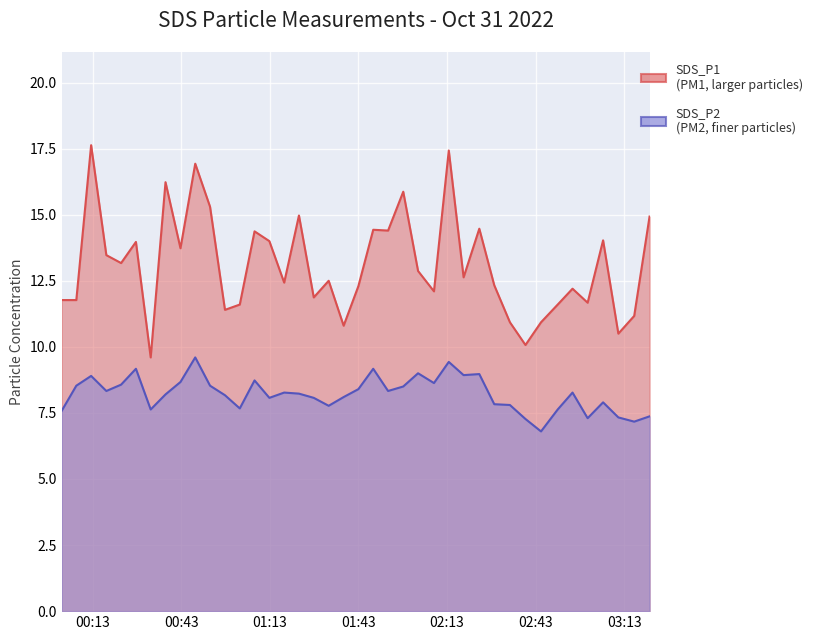

What is the minimum value shown in the chart?

6.8